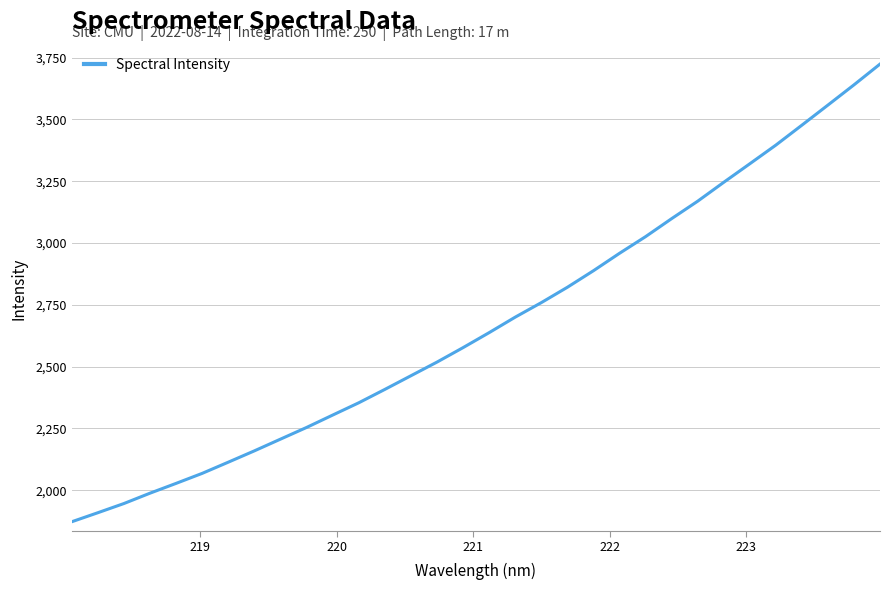

What is the greatest value displayed?

3724.2